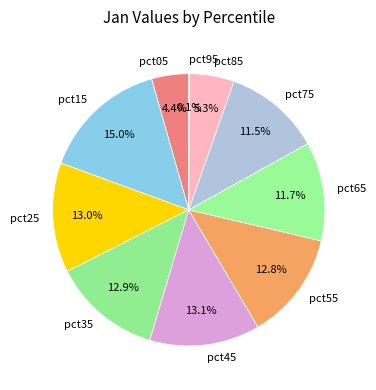

The pct35 slice represents 13% of the pie. True or false?

True